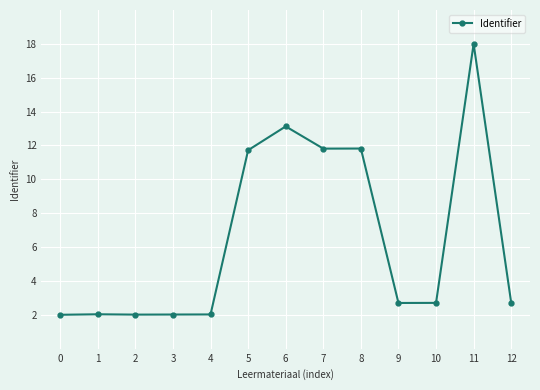

Approximately how many times larger is the value at 8 compared to 2?

5.9